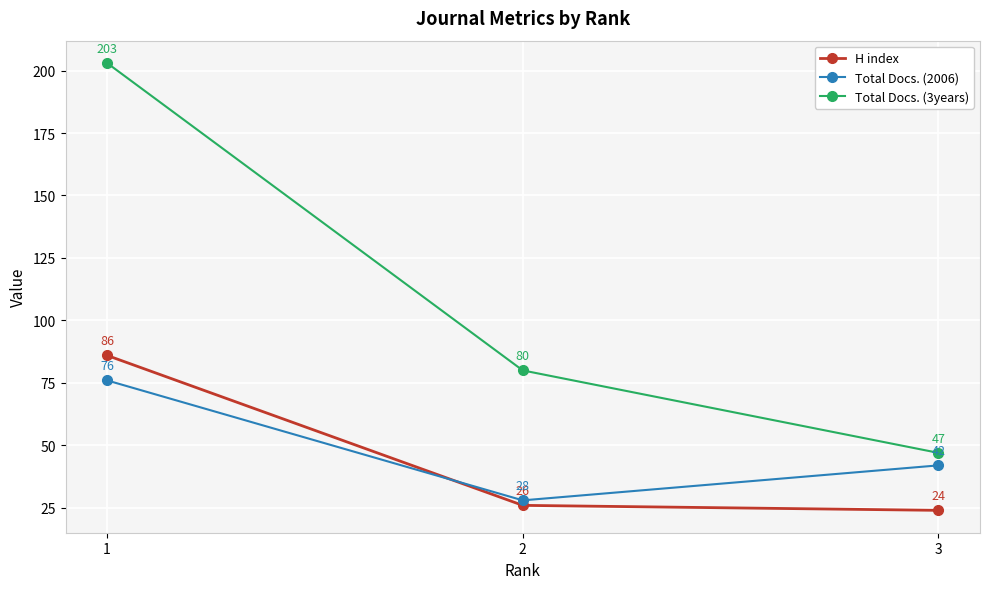

Between 2 and 3, which series saw the biggest shift?

Total Docs. (3years)